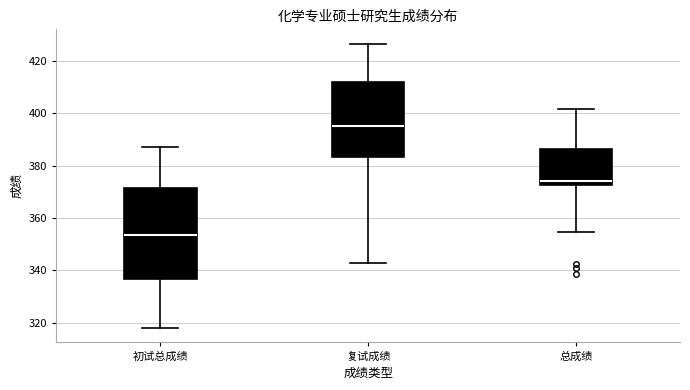

Which box has the lowest median line?

初试总成绩